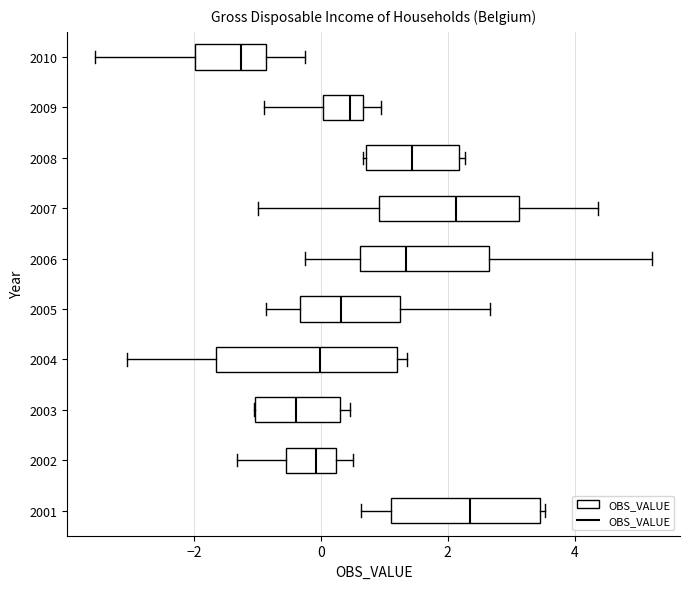

Reading bottom to top, transcribe this box plot: for each box, give where its median line is, the range the box spans, and where its two whiskers end, as read against the x-axis. The values are not printed on the chart, so give them approximately, as read against the axis.

2001: median 2.4, box 1.2 to 3.4, whiskers 0.6 to 3.6
2002: median 0.0, box -0.6 to 0.2, whiskers -1.4 to 0.6
2003: median -0.4, box -1.0 to 0.4, whiskers -1.0 to 0.4 (just right of the box's right edge)
2004: median 0.0, box -1.6 to 1.2, whiskers -3.0 to 1.4
2005: median 0.4, box -0.4 to 1.2, whiskers -0.8 to 2.6
2006: median 1.4, box 0.6 to 2.6, whiskers -0.2 to 5.2
2007: median 2.2, box 1.0 to 3.2, whiskers -1.0 to 4.4
2008: median 1.4, box 0.8 to 2.2, whiskers 0.6 to 2.2 (just right of the box's right edge)
2009: median 0.4, box 0.0 to 0.6, whiskers -0.8 to 1.0
2010: median -1.2, box -2.0 to -0.8, whiskers -3.6 to -0.2